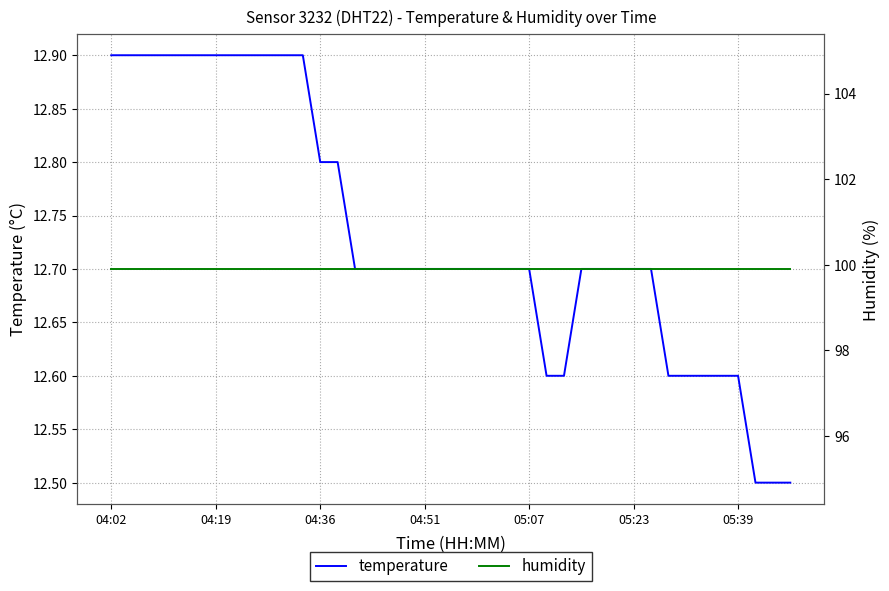

At which category is the sum across all series the highest?

04:02